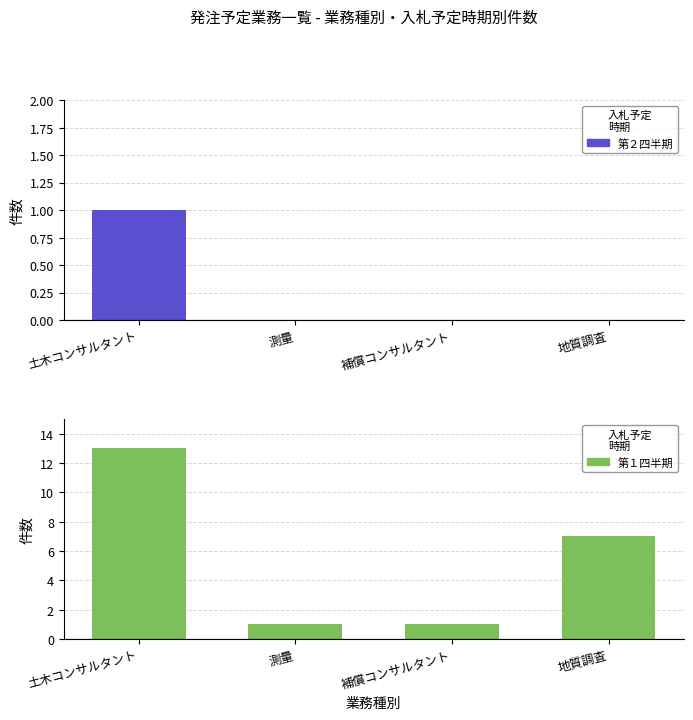

How many values in the 第１四半期 series are below 7?

2